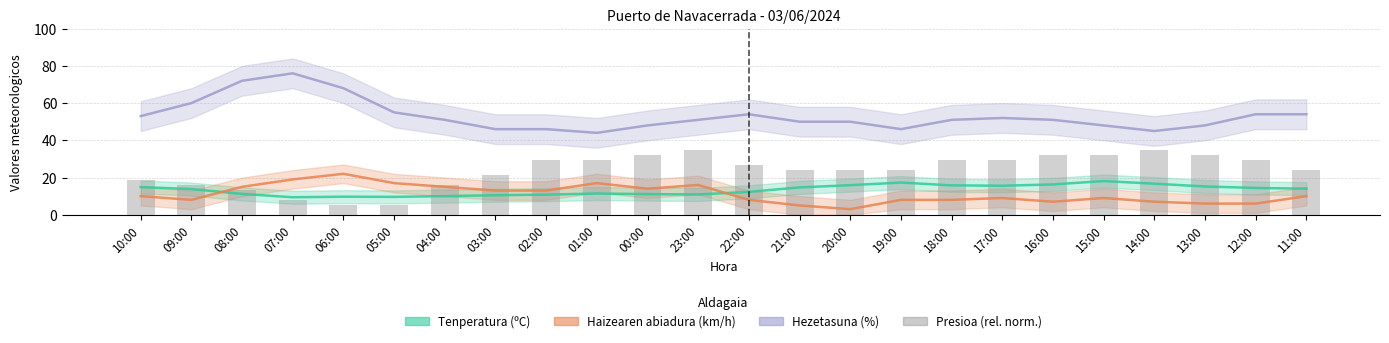

What is the difference between the maximum and second lowest values in the Presioa (rel. norm.) series?

30.0